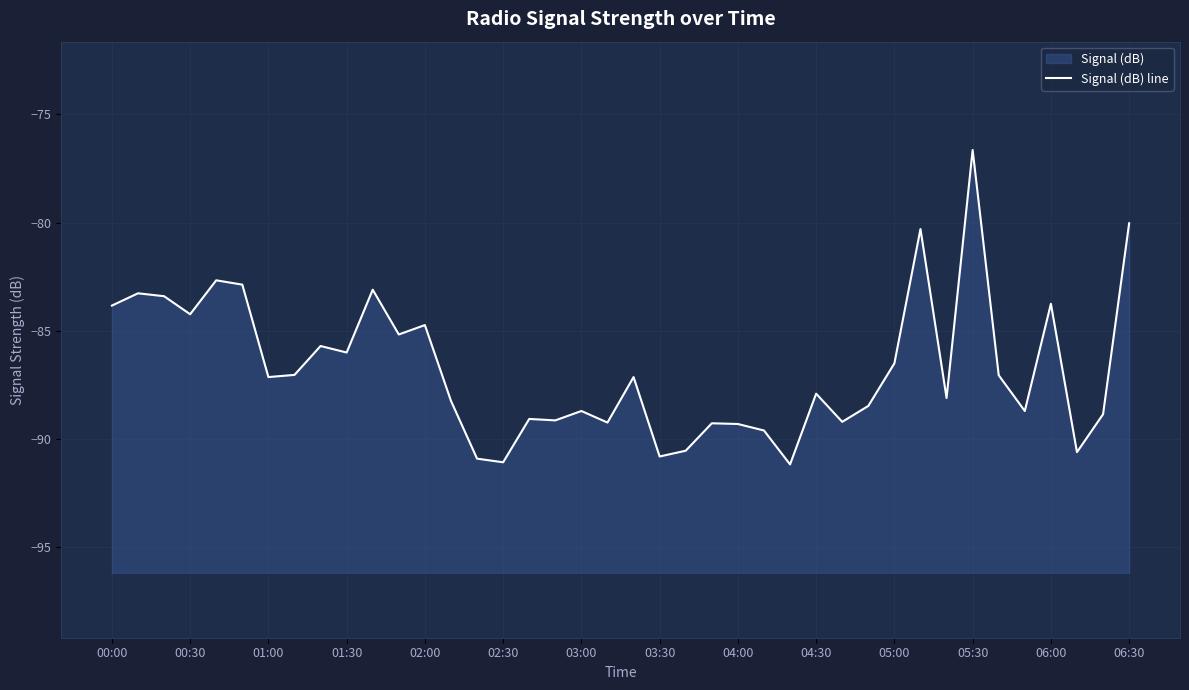

Reading left to right, transcribe all the data shown in this chart.

-83.8	-83.3	-83.4	-84.2	-82.7	-82.9	-87.1	-87.0	-85.7	-86.0	-83.1	-85.2	-84.7	-88.2	-90.9	-91.1	-89.1	-89.1	-88.7	-89.2	-87.1	-90.8	-90.5	-89.3	-89.3	-89.6	-91.2	-87.9	-89.2	-88.5	-86.5	-80.3	-88.1	-76.7	-87.0	-88.7	-83.8	-90.6	-88.8	-80.0